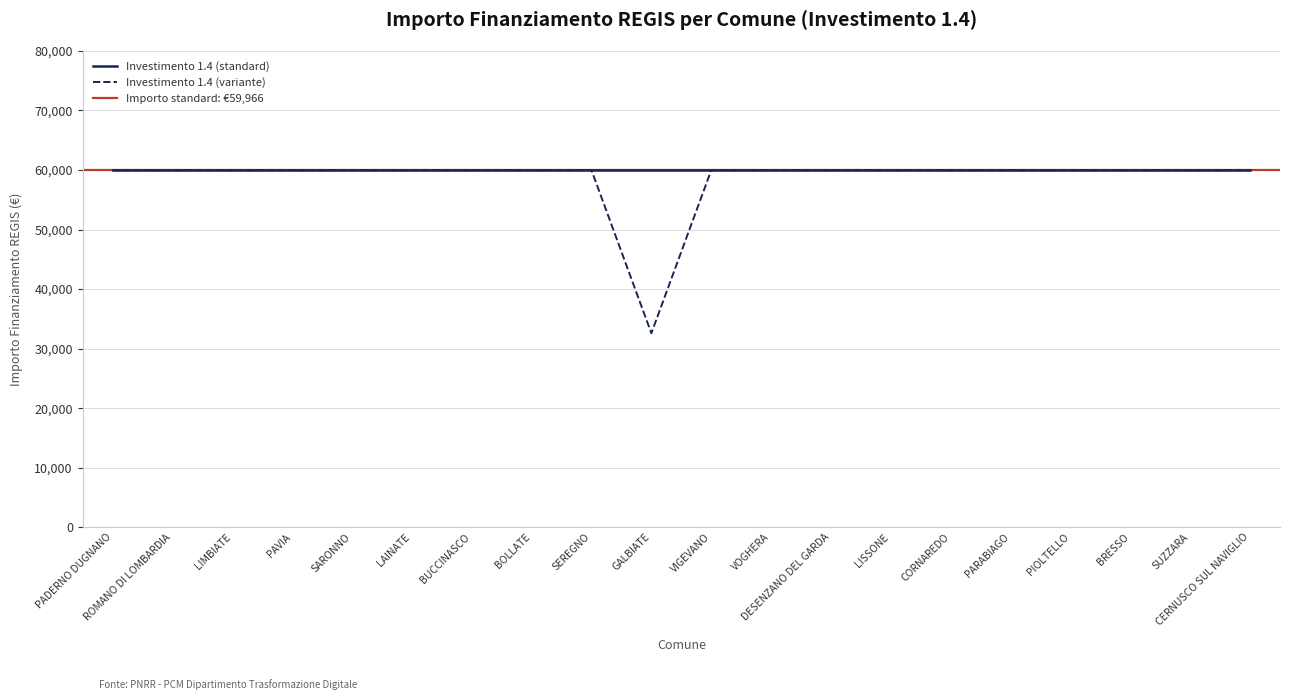

The value at ROMANO DI LOMBARDIA is 88331. True or false?

False